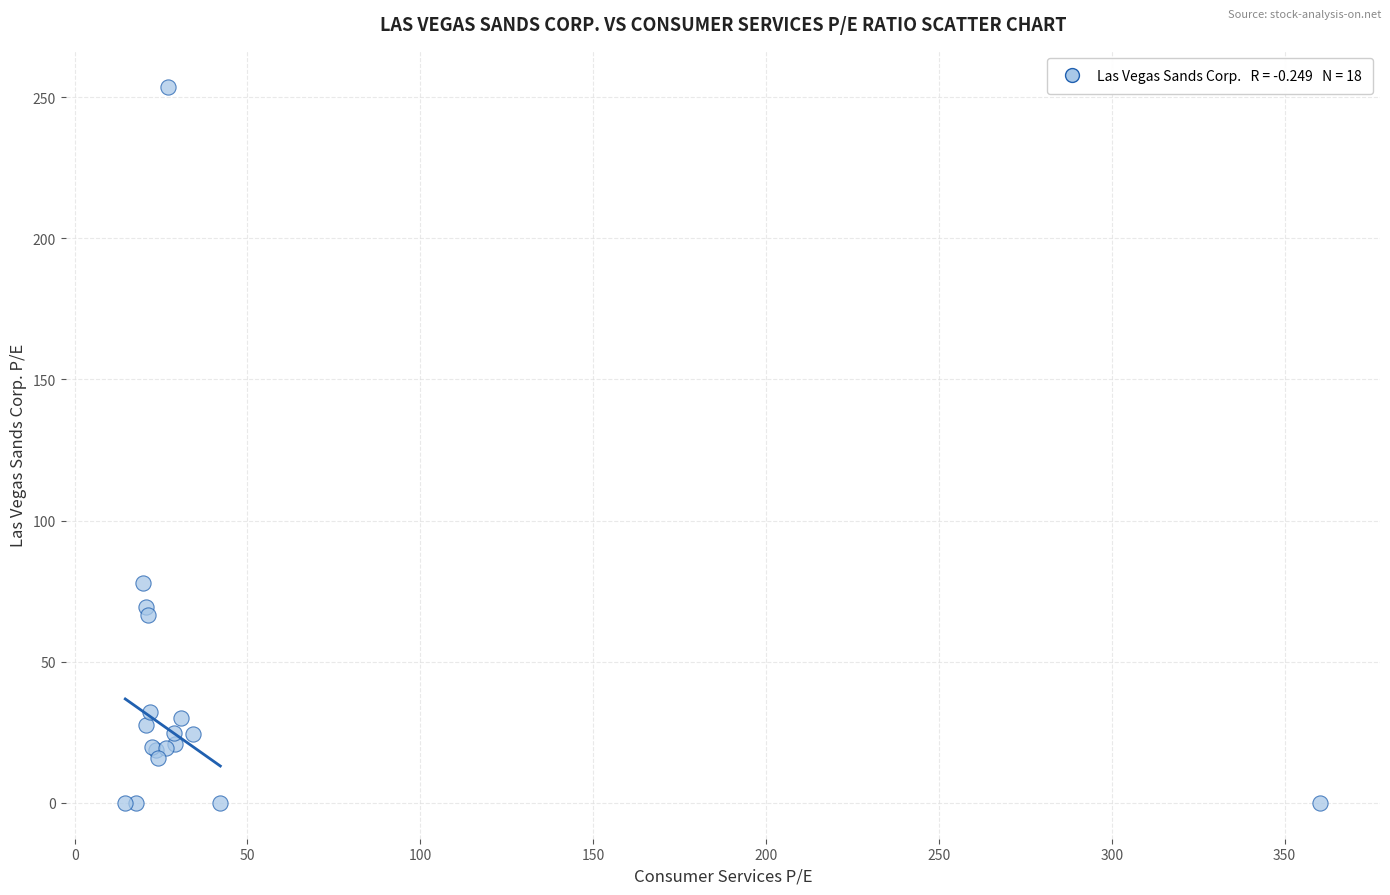

What Y value in the scatter plot is closest to 126?

77.9